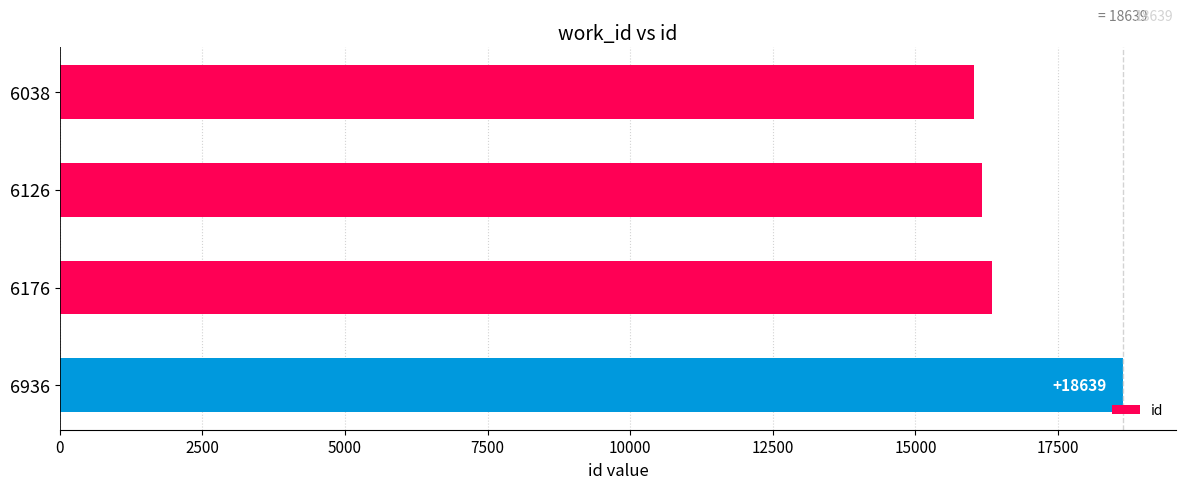

At which label is the value closest to 17330?

6176